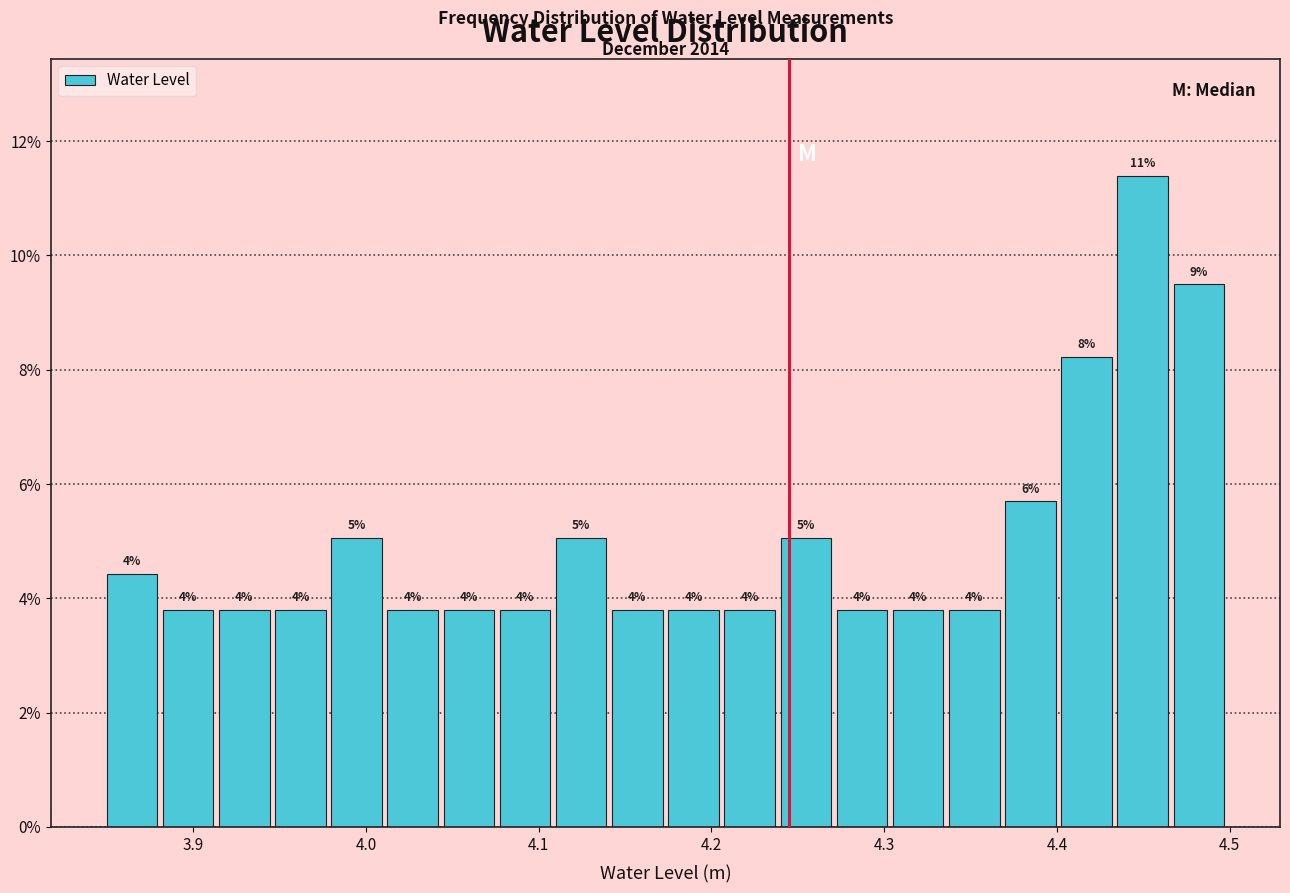

Read against the x-axis, roughly where is the centre of the tallest bar?

4.45